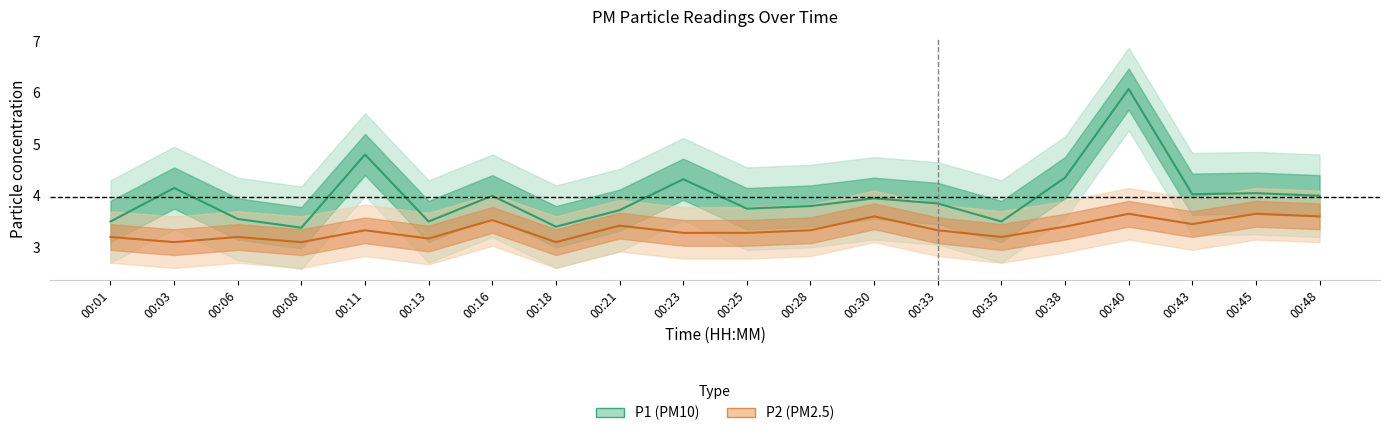

What is the difference between the second highest and minimum values in the P1 series?

1.4